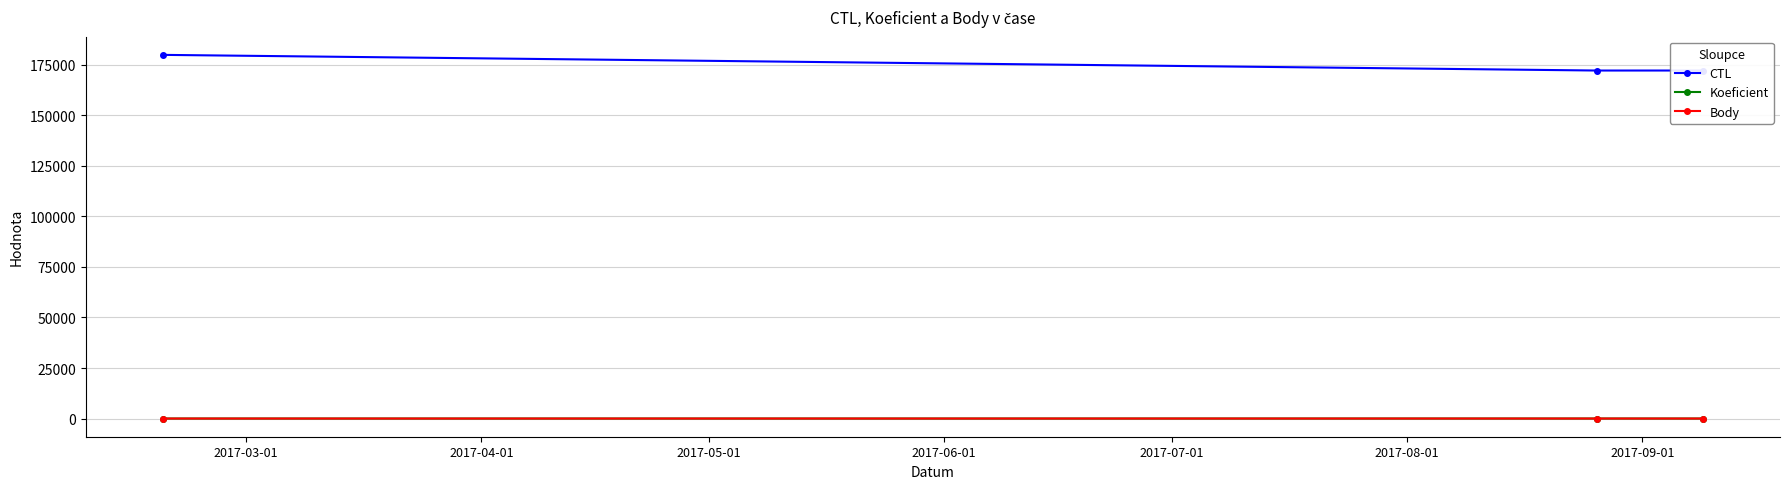

Is this an area chart (filled region under the line)?

No